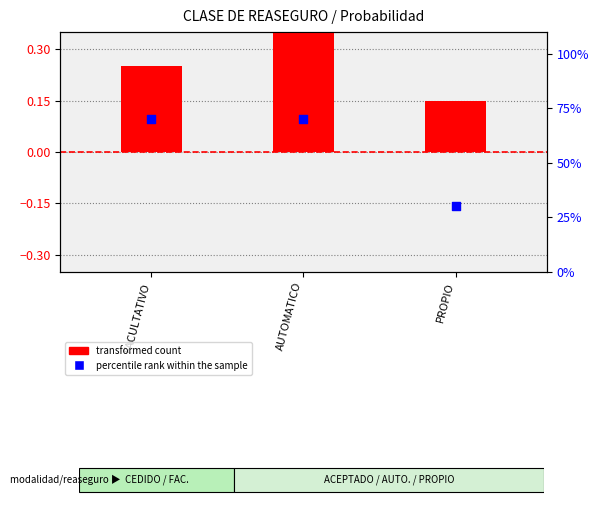

Is the value of transformed count at PROPIO greater than the value of percentile rank within the sample at PROPIO?

No